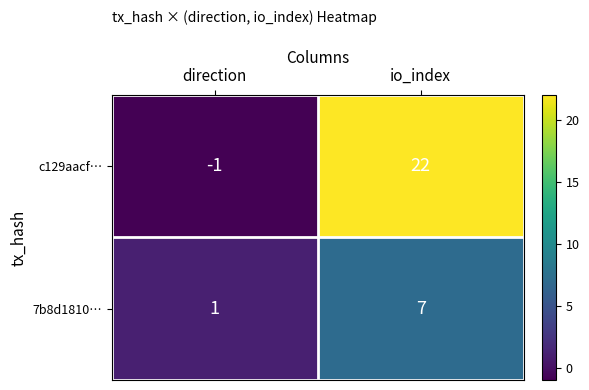

Count the number of data series in this chart.

2